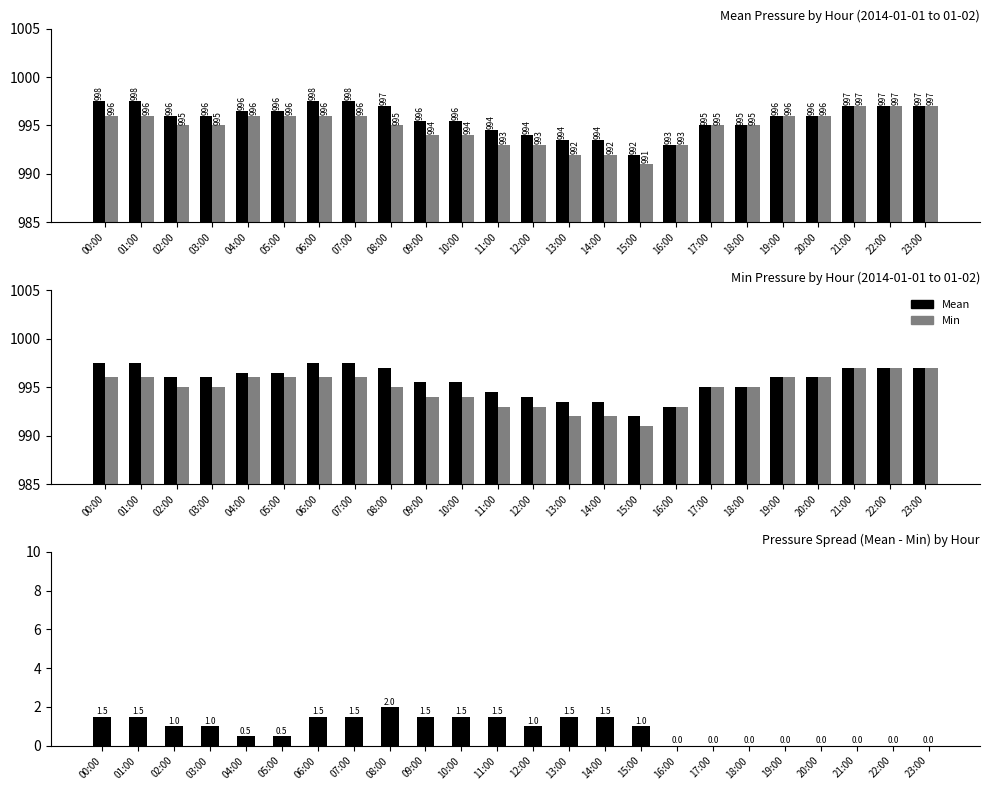

What is the label of the 14th bar from the right?

10:00